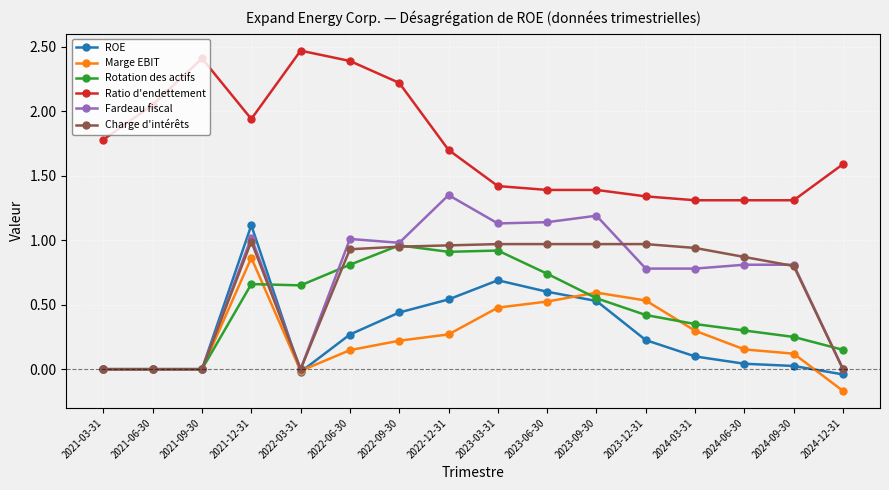

At which category does the chart reach its peak across all series?

2022-03-31